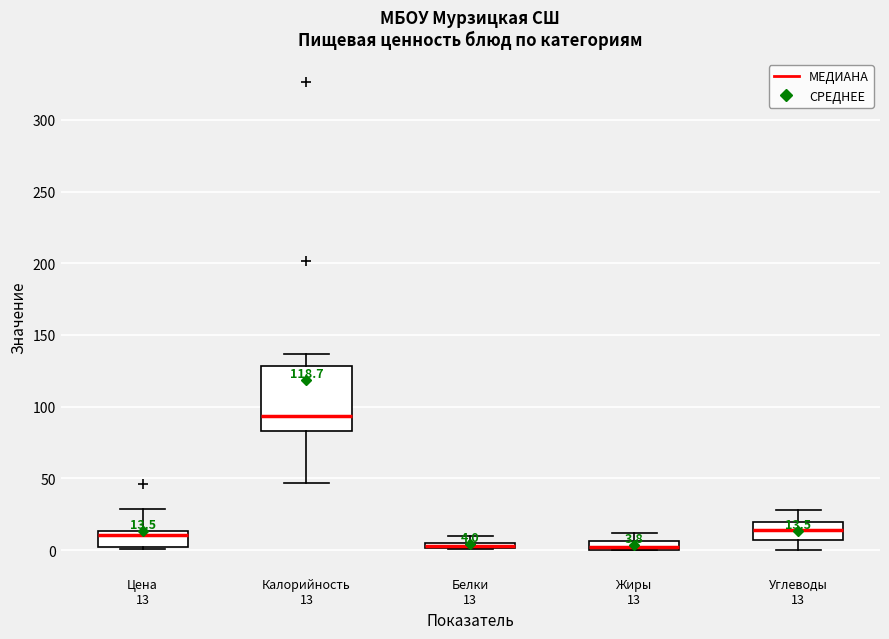

Comparing the boxes themselves (not the whiskers), which one is the tallest?

Калорийность 13